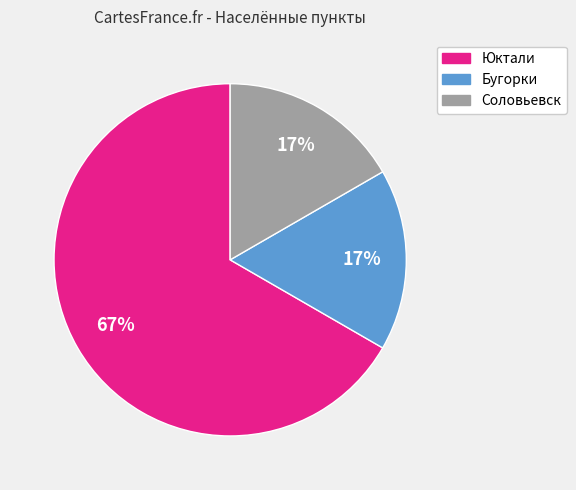

Combined, do Юктали and Бугорки account for over 50%?

Yes